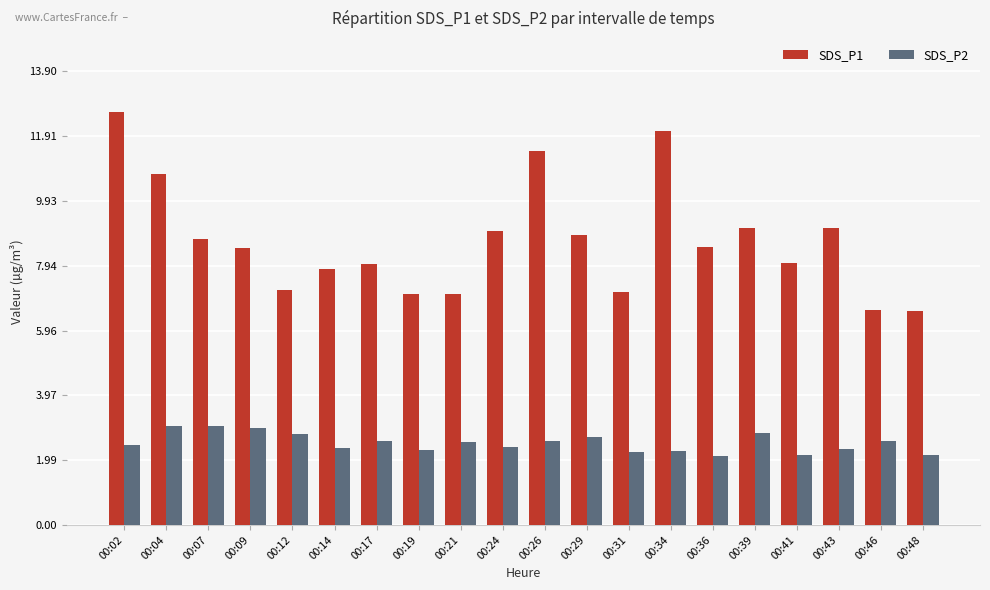

Is it true that SDS_P1 equals 3.1 at 00:43?

False